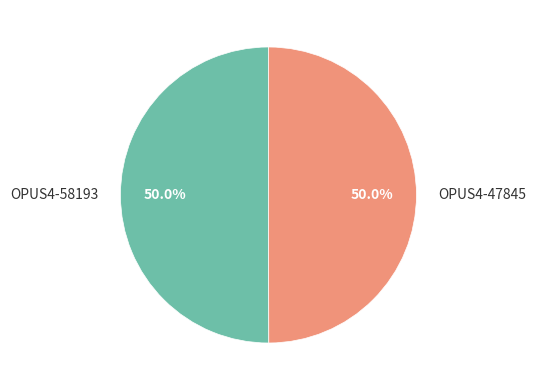

What is the ratio of the value at OPUS4-58193 to the value at OPUS4-47845?

1.0